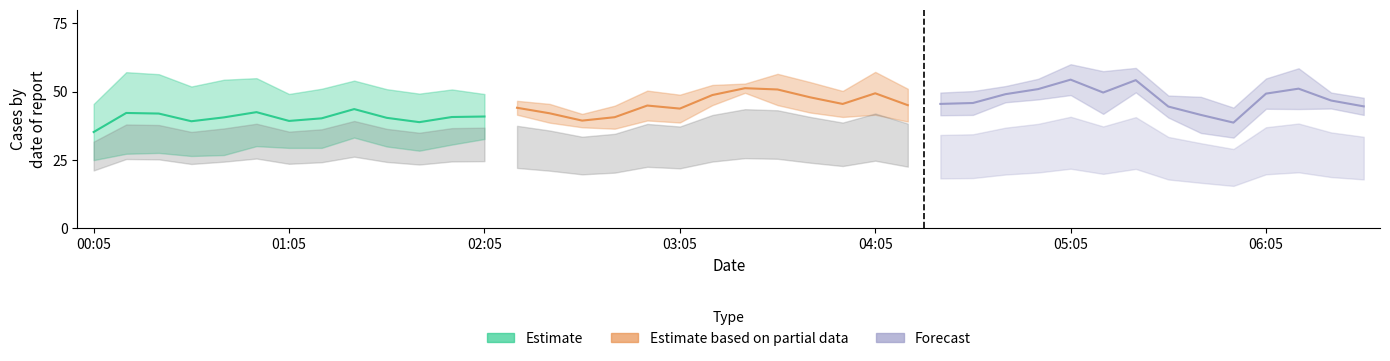

What position from the left is 2010/06/22 01:45?

11